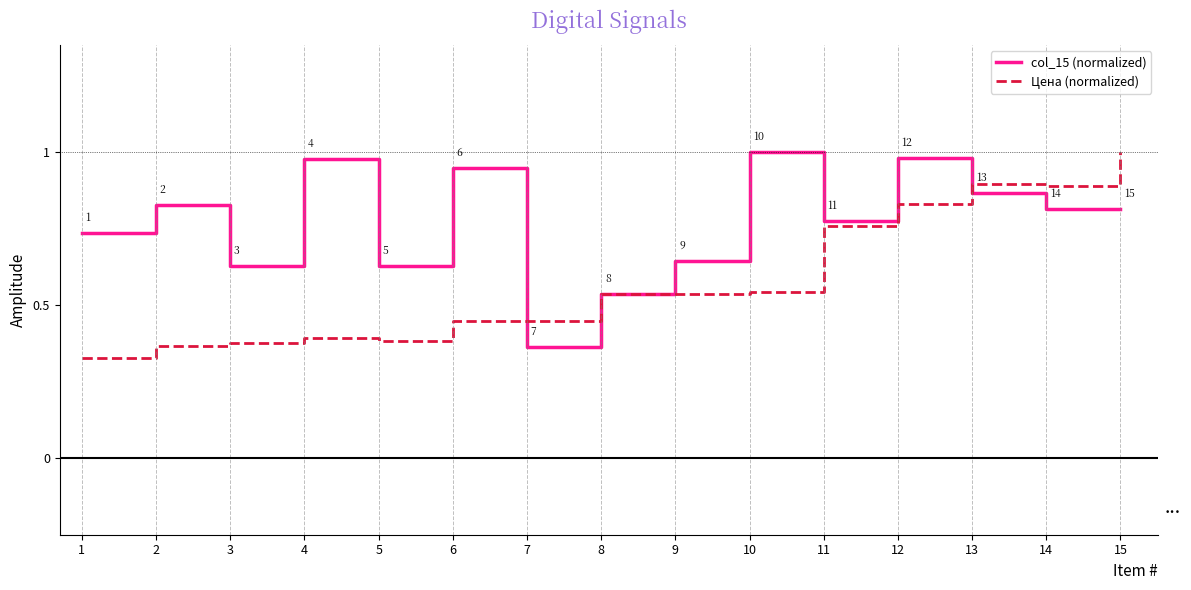

How many lines are shown in the chart?

2